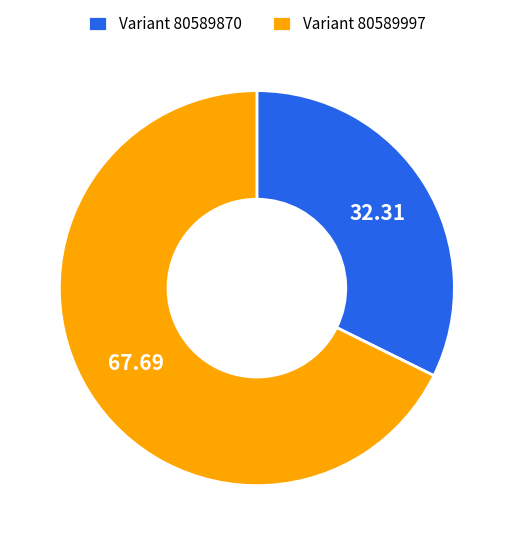

Which has a higher value, Variant 80589870 or Variant 80589997?

Variant 80589997